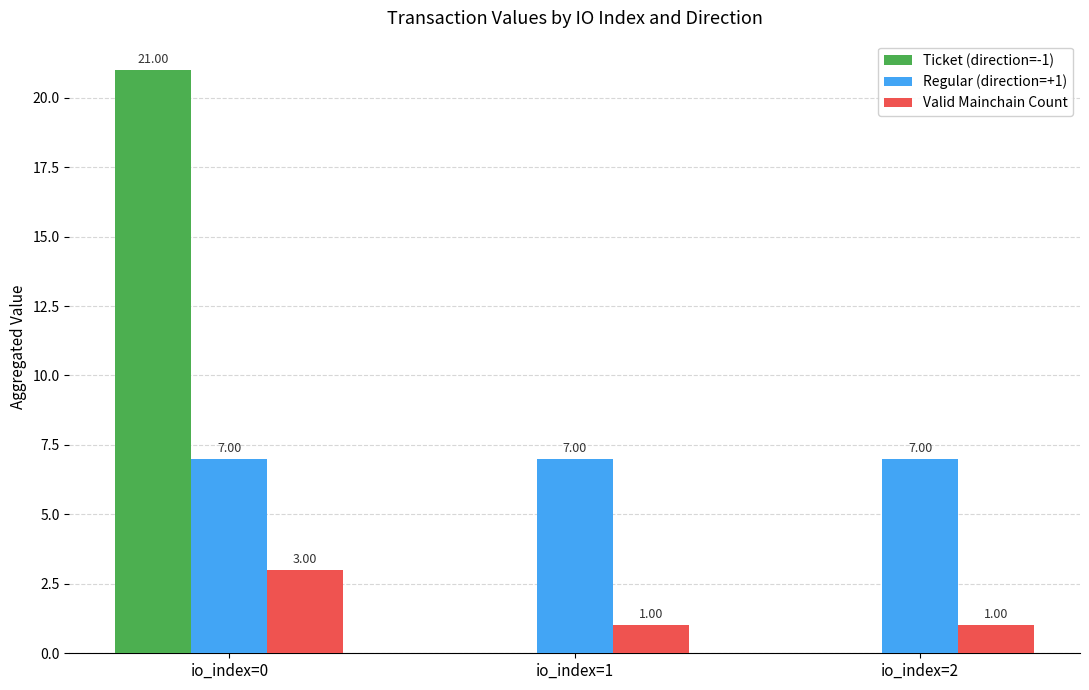

What are all the series names shown in the legend?

Ticket (direction=-1), Regular (direction=+1), Valid Mainchain Count